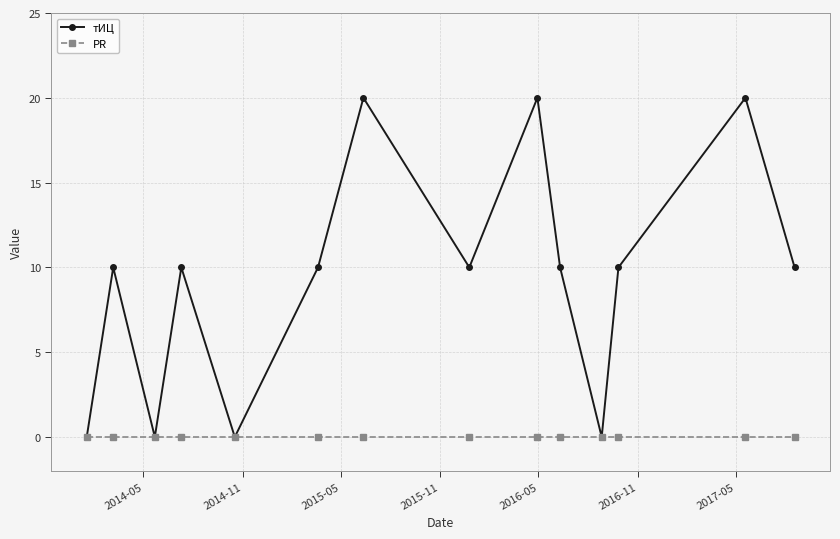

Reading right to left, transcribe all the data shown in this chart.

тИЦ: 10	20	10	0	10	20	10	20	10	0	10	0	10	0
PR: 0	0	0	0	0	0	0	0	0	0	0	0	0	0